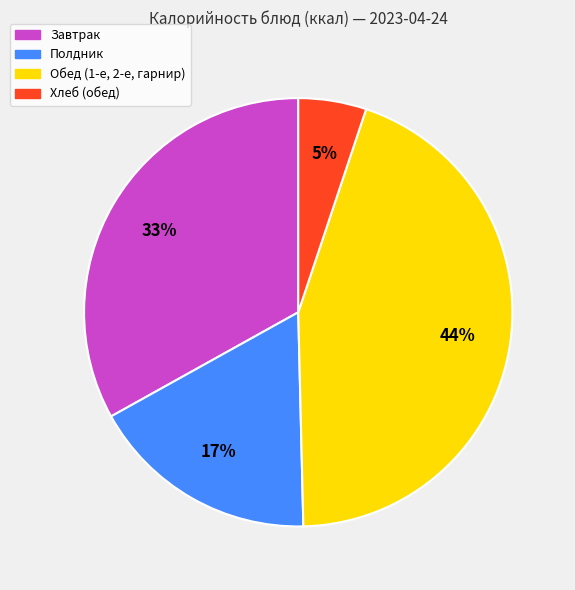

Does any single category account for the majority?

No